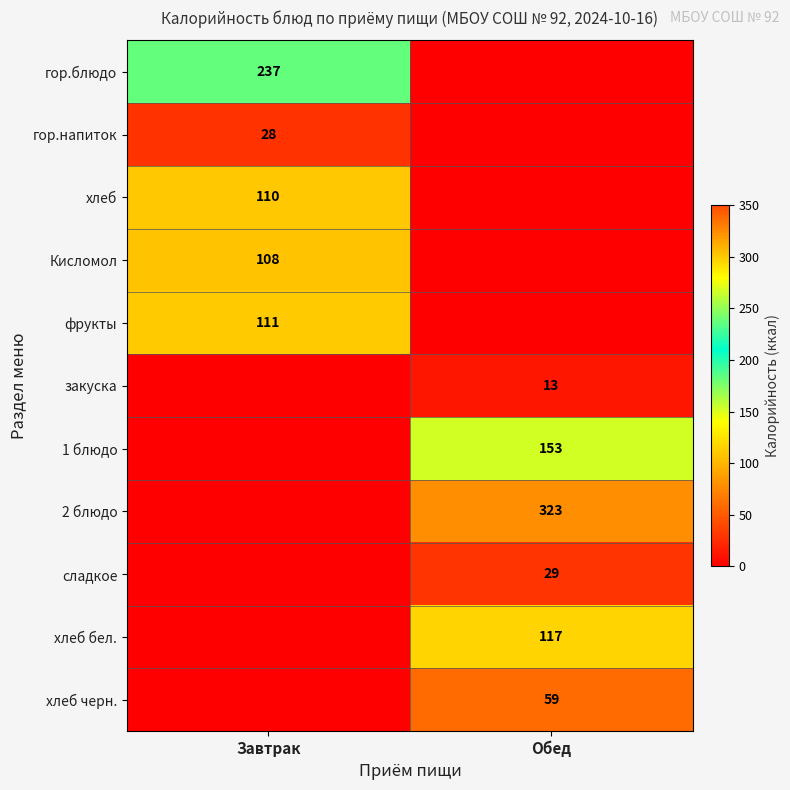

True or false: 2 блюдо has a value of 481 at Обед.

False